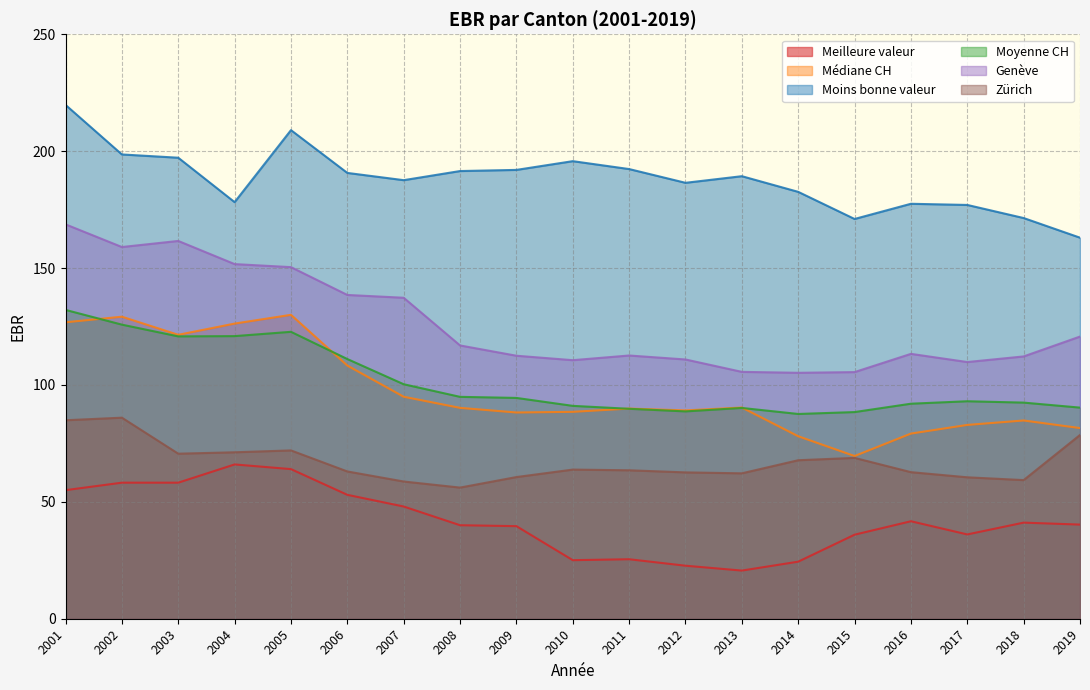

True or false: Moyenne CH has more than 2 interior local peaks.

True